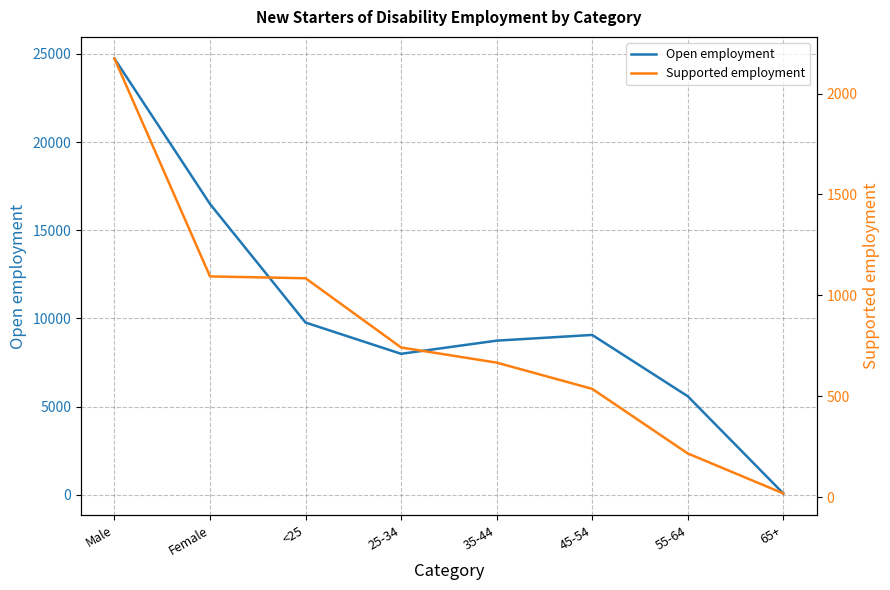

True or false: Supported employment and Open employment intersect in this chart.

False